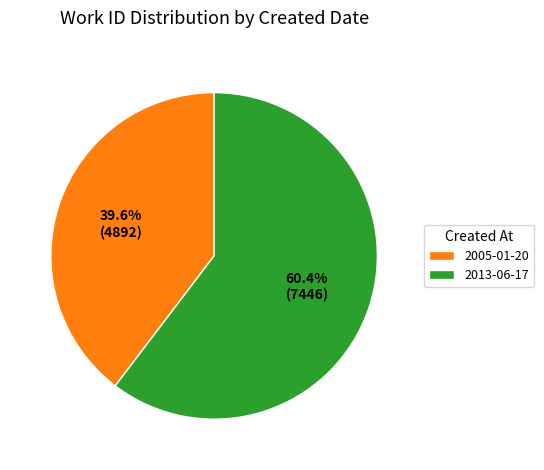

Which has a higher value, 2005-01-20 or 2013-06-17?

2013-06-17